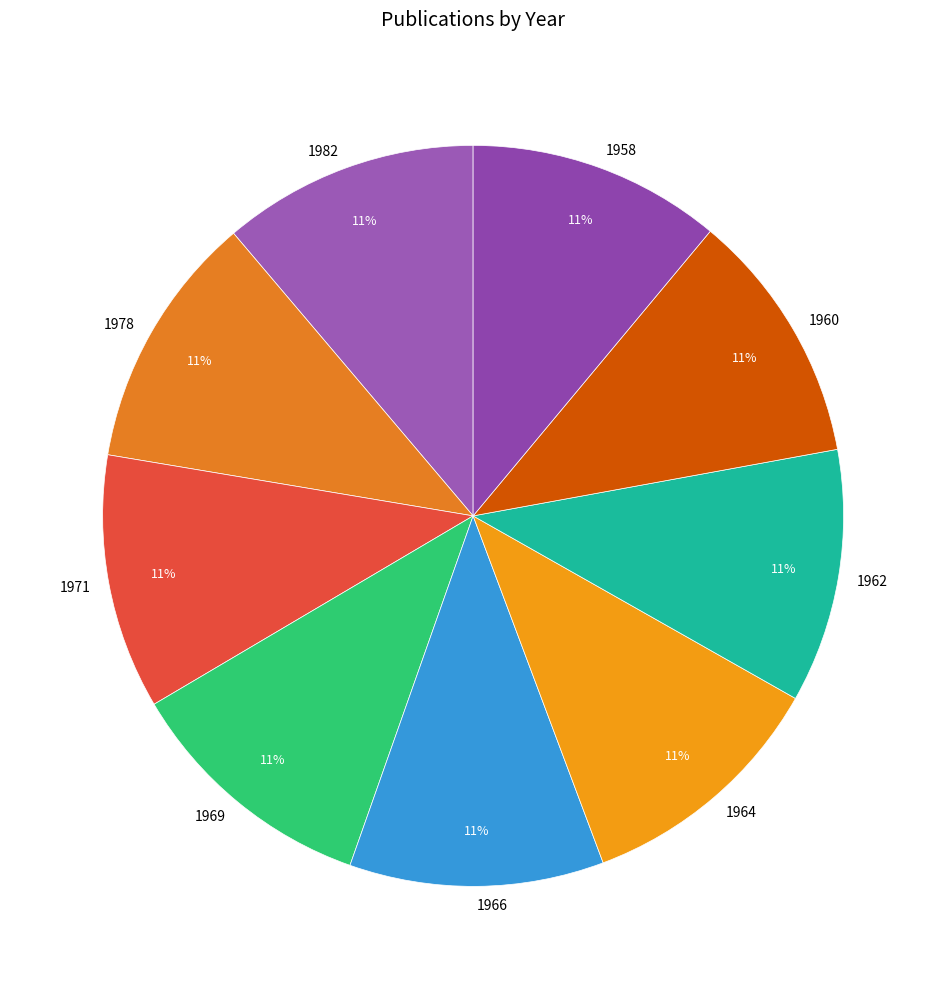

Do 1969 and 1958 together represent more than half of the pie?

No